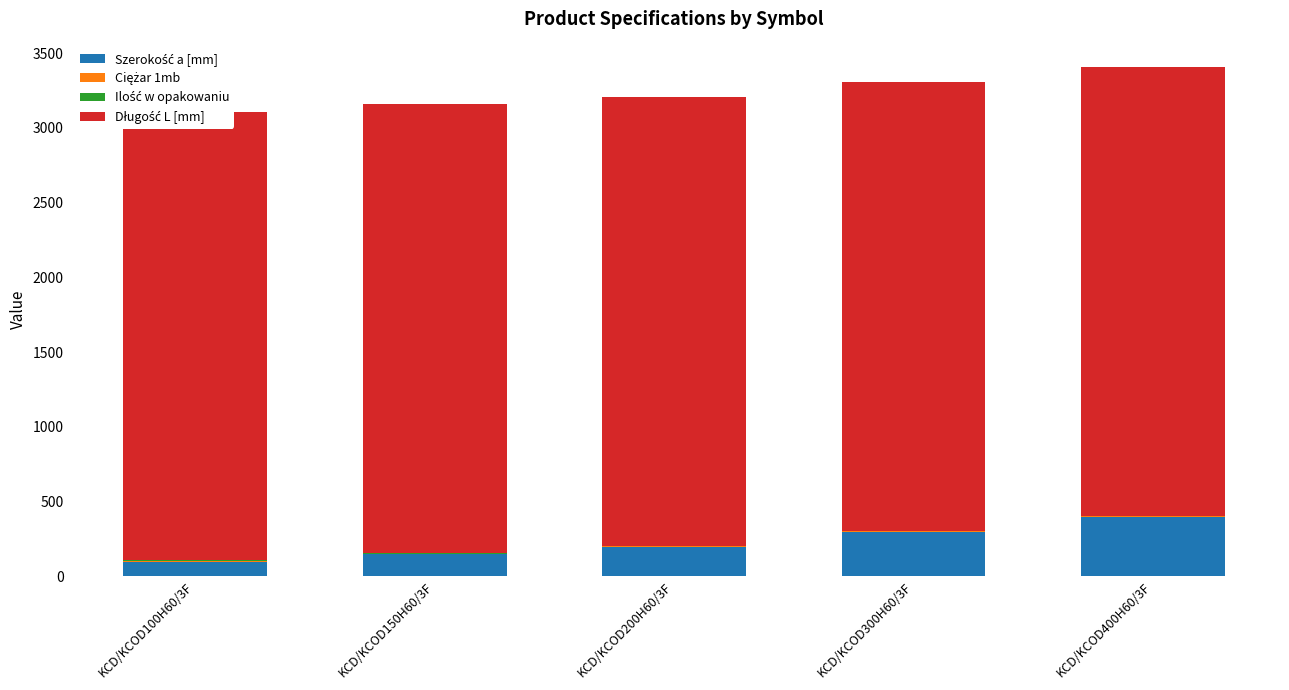

Count the Szerokość a [mm] values in the range 150 to 300.

3